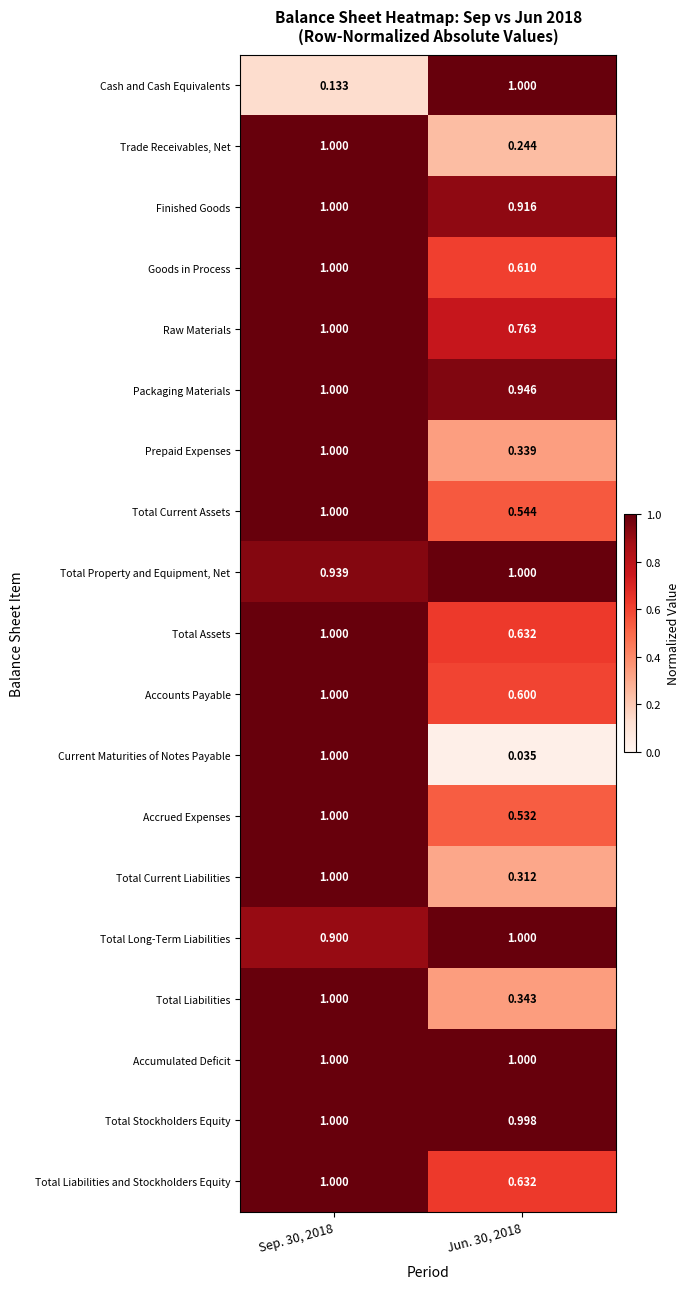

What is the maximum value shown in the chart?

1.0